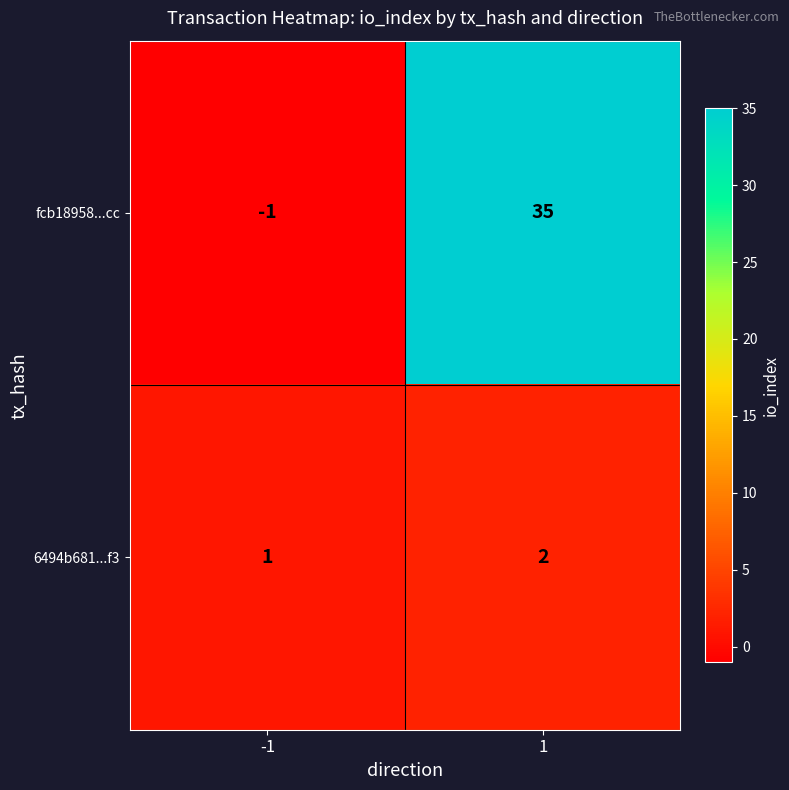

What is the spread (max minus min) of values at 1?

33